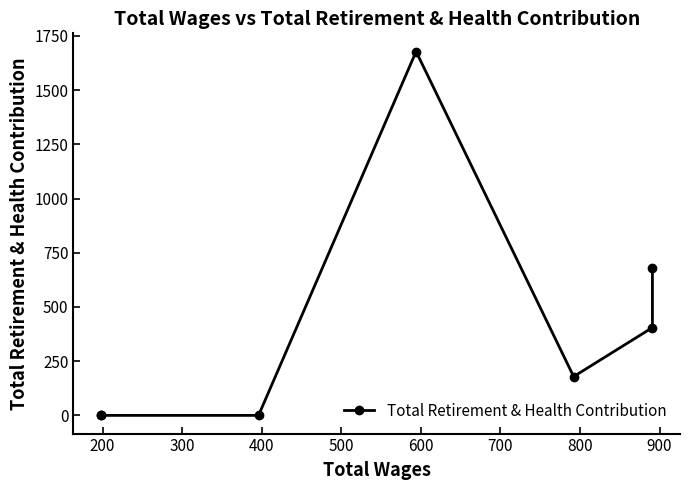

Is this an area chart (filled region under the line)?

No